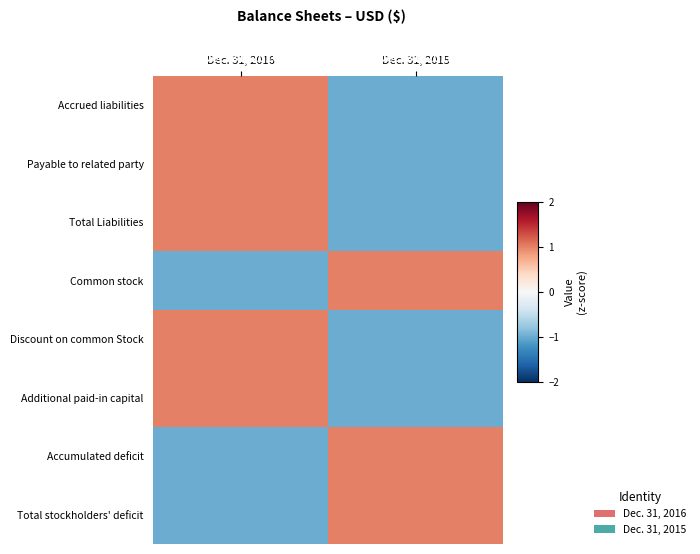

Rank the series by their maximum value, from highest to lowest.

Accrued liabilities, Payable to related party, Total Liabilities, Common stock, Discount on common Stock, Additional paid-in capital, Accumulated deficit, Total stockholders' deficit